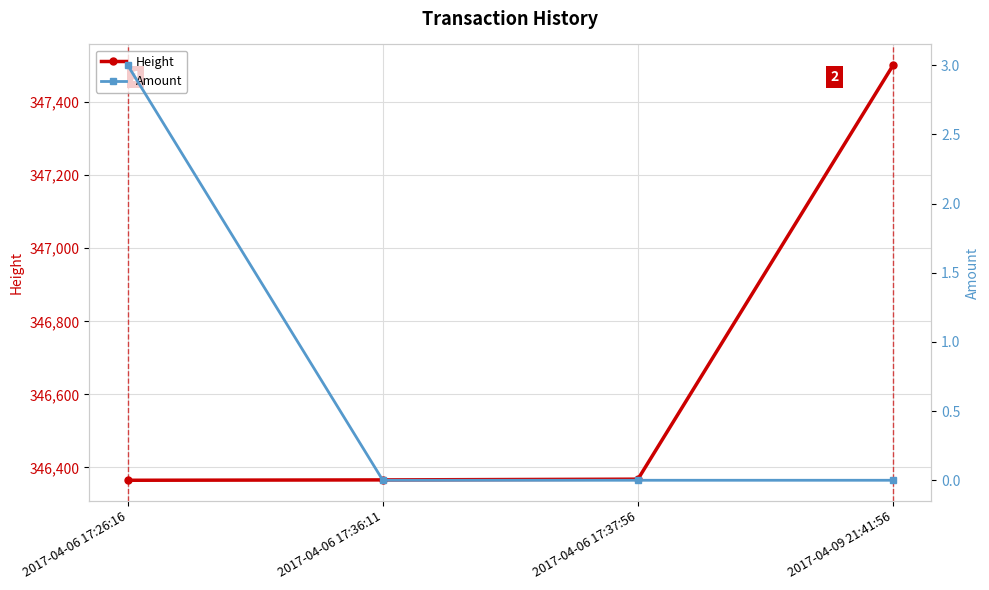

What is the maximum value for Height?

347501